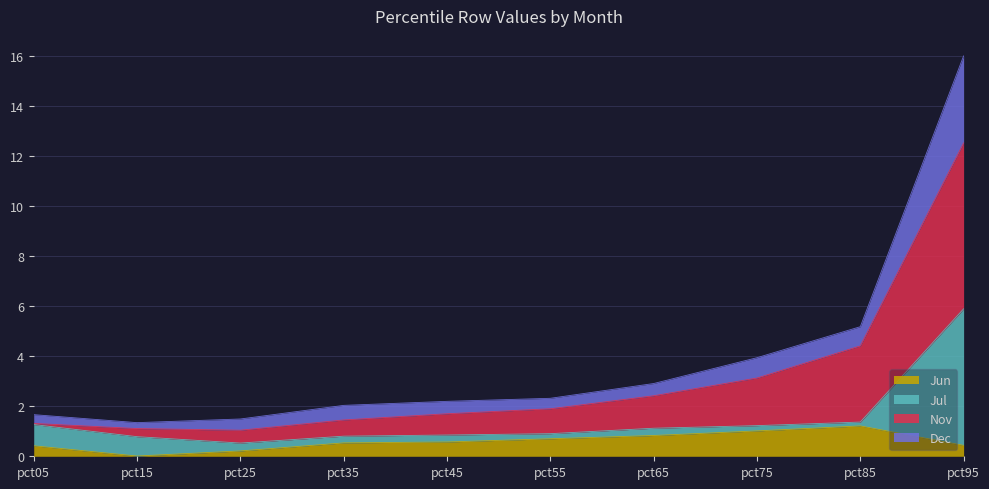

At which category is the sum across all series the highest?

pct95